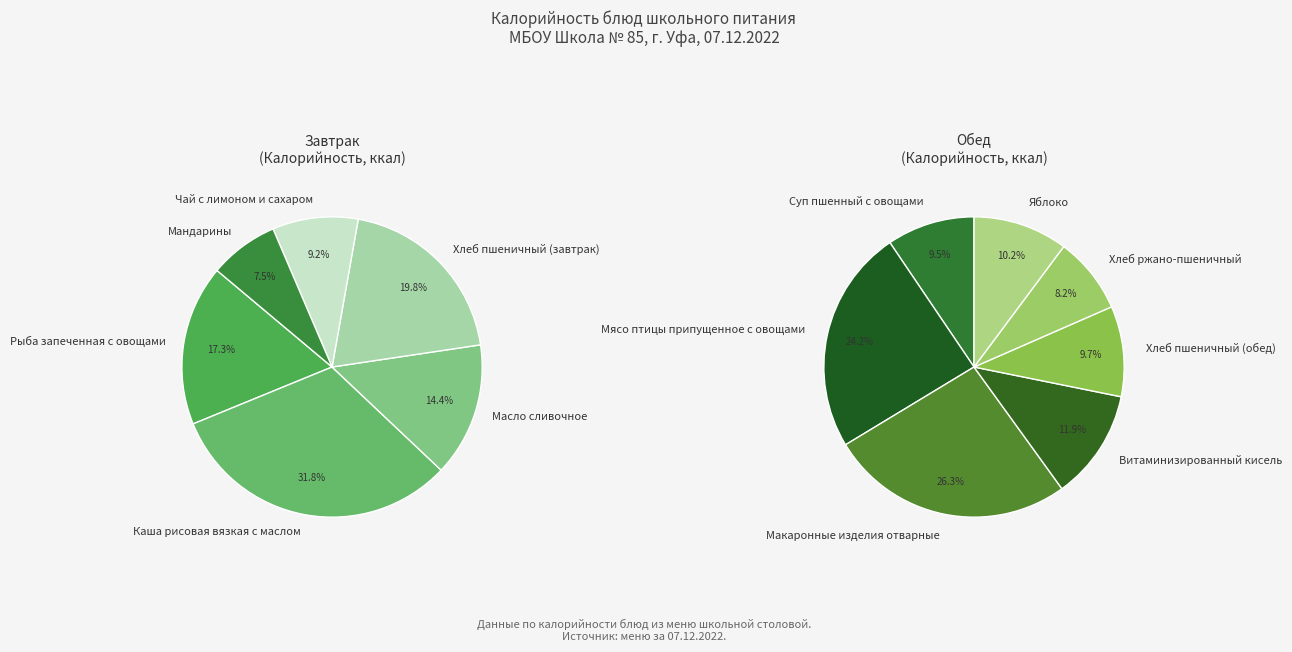

Does Каша рисовая вязкая с маслом represent more than half of the total?

No